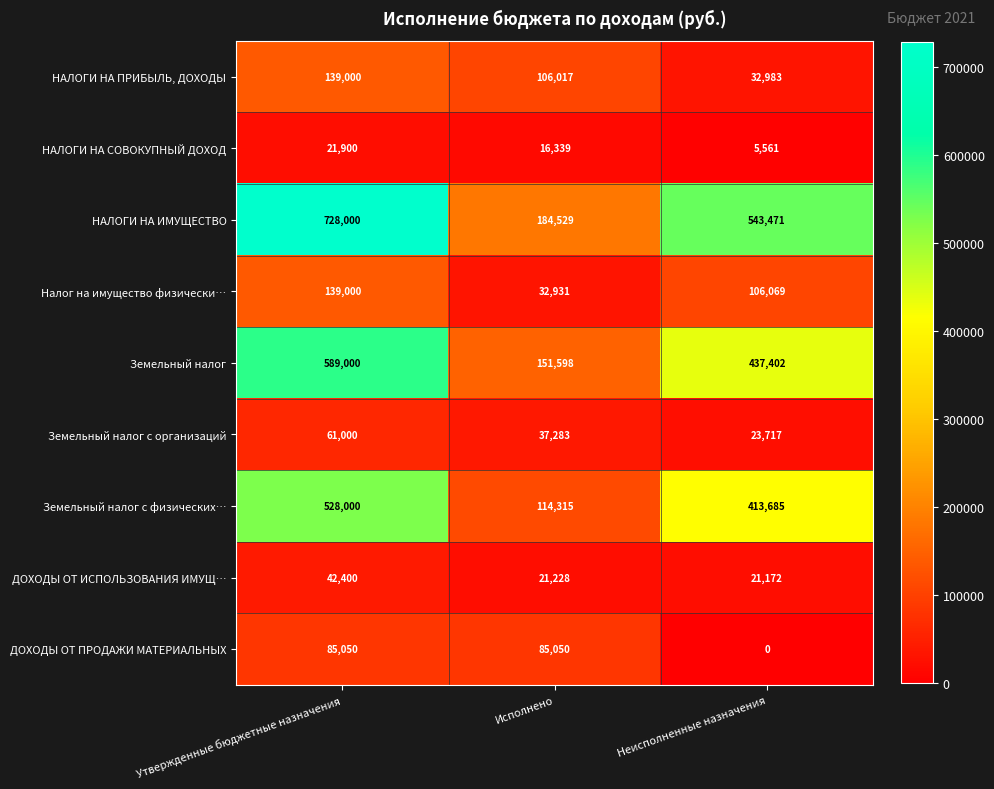

The value of Налог на имущество физически… at Неисполненные назначения is 172989. True or false?

False